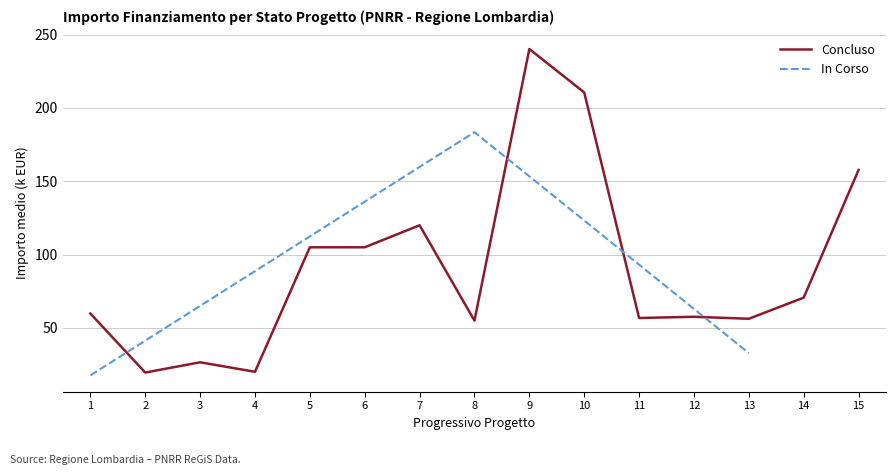

The value of In Corso at 1 is 17.6. True or false?

True